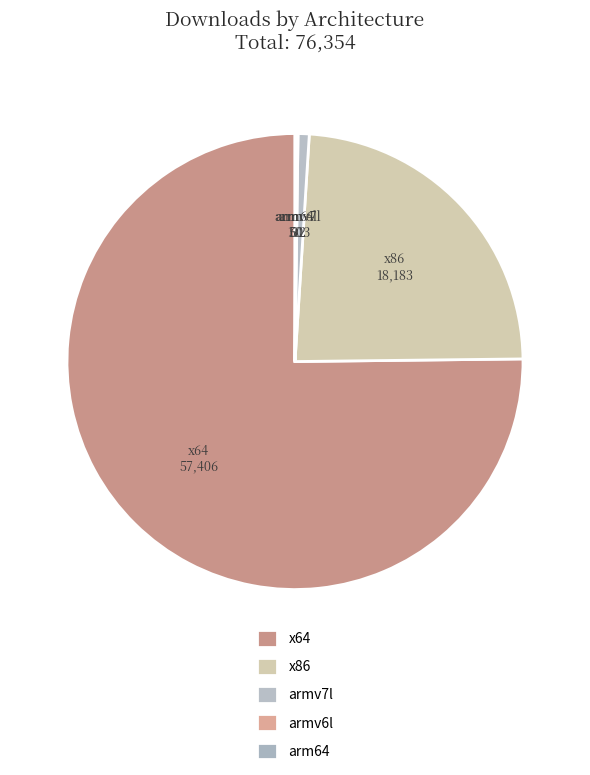

Which category has the biggest portion of the pie?

x64